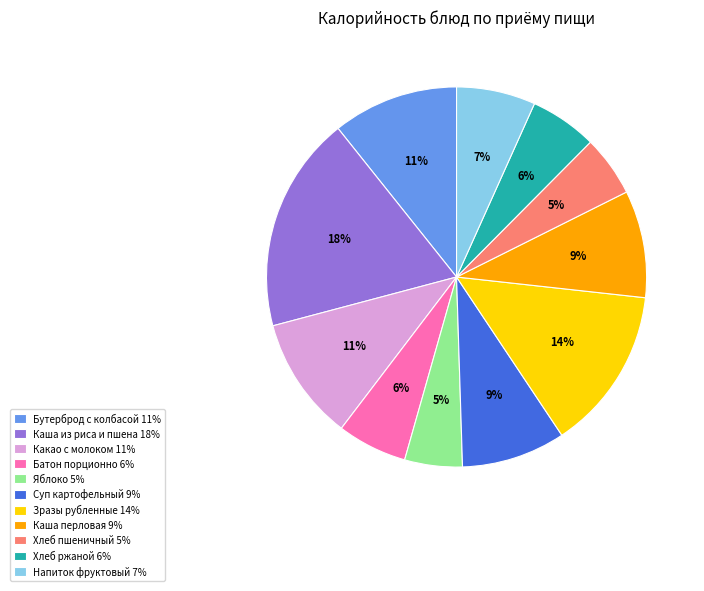

Combined, do Батон порционно 6% and Бутерброд с колбасой 11% account for over 50%?

No